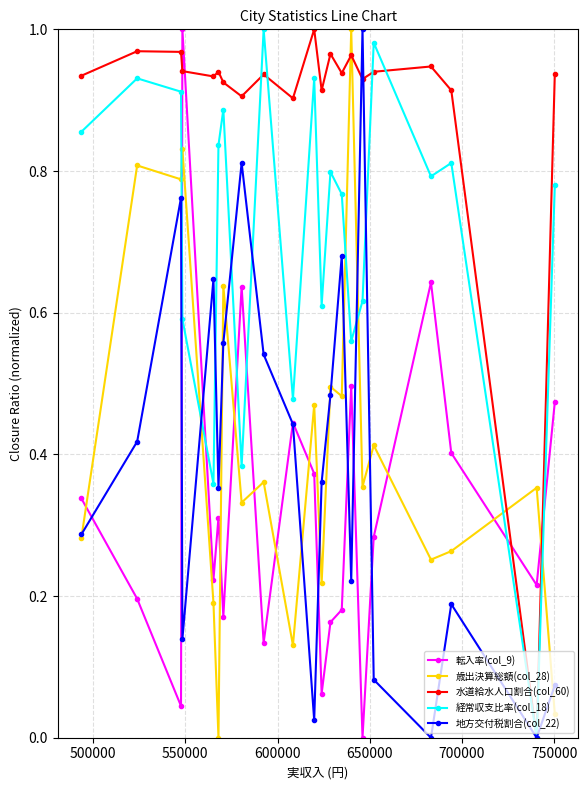

How many times do 歳出決算総額(col_28) and 転入率(col_9) cross each other?

10